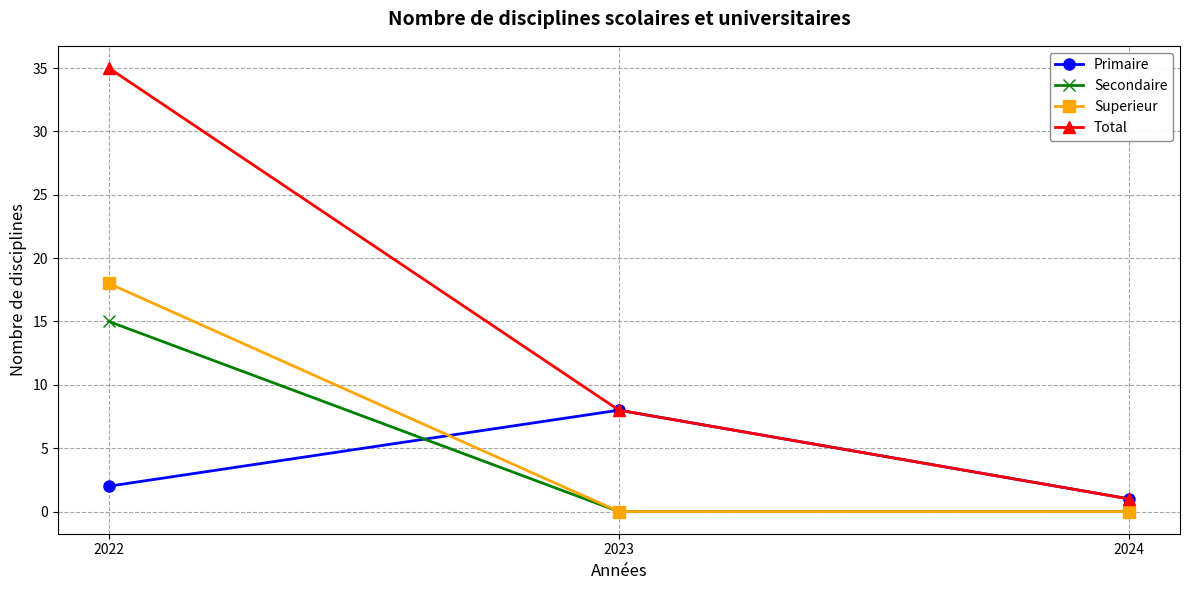

True or false: Primaire has a value of 3 at 2023.

False